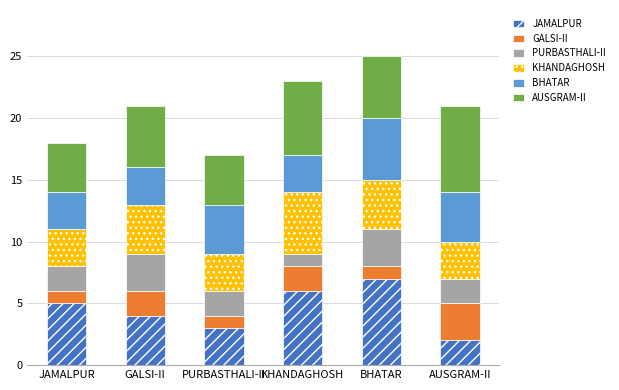

What is the highest value of the JAMALPUR series?

7